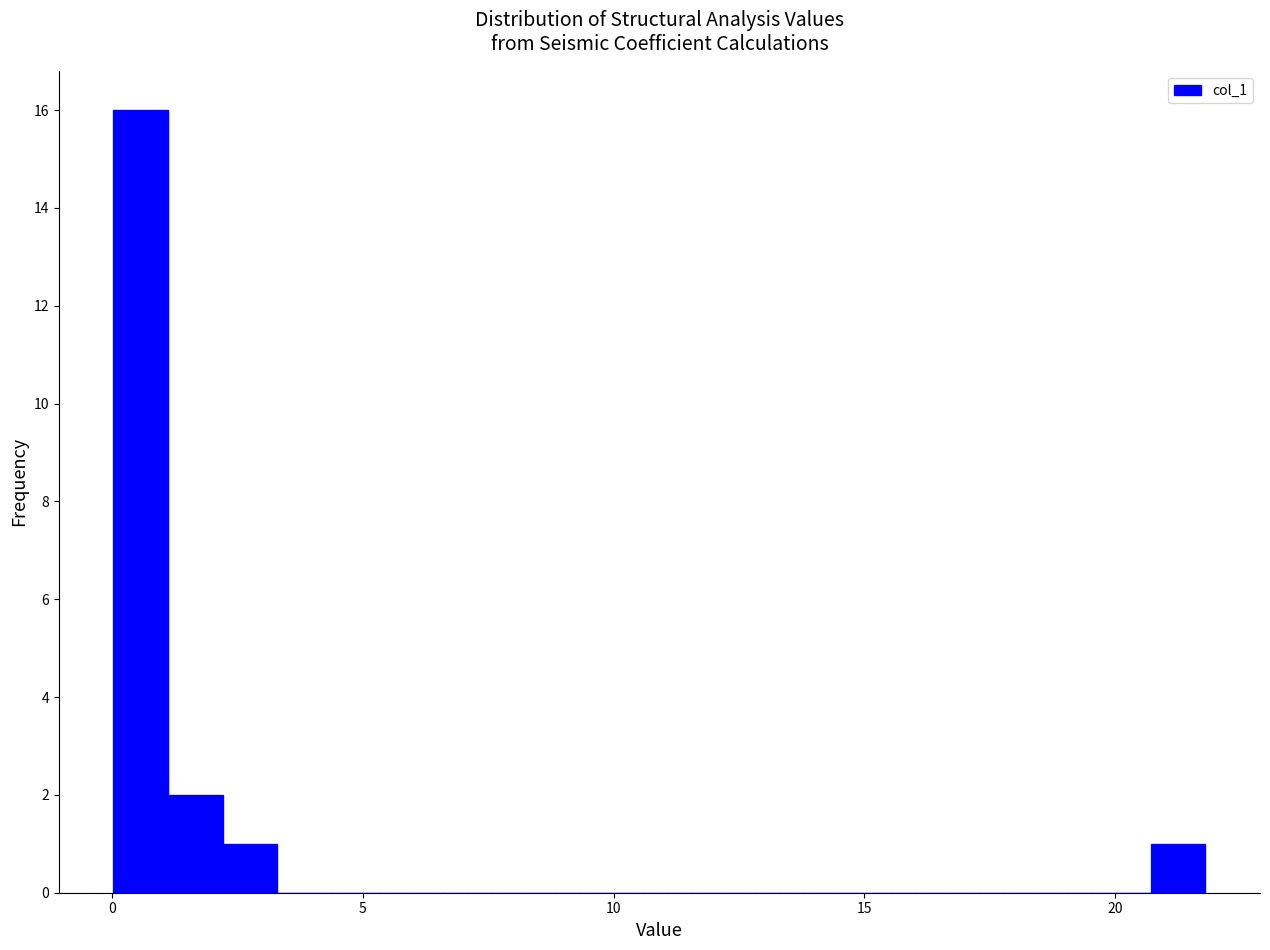

Around what value on the x-axis is the tallest bar? Give the approximate position of its centre, as read against the axis.

0.5